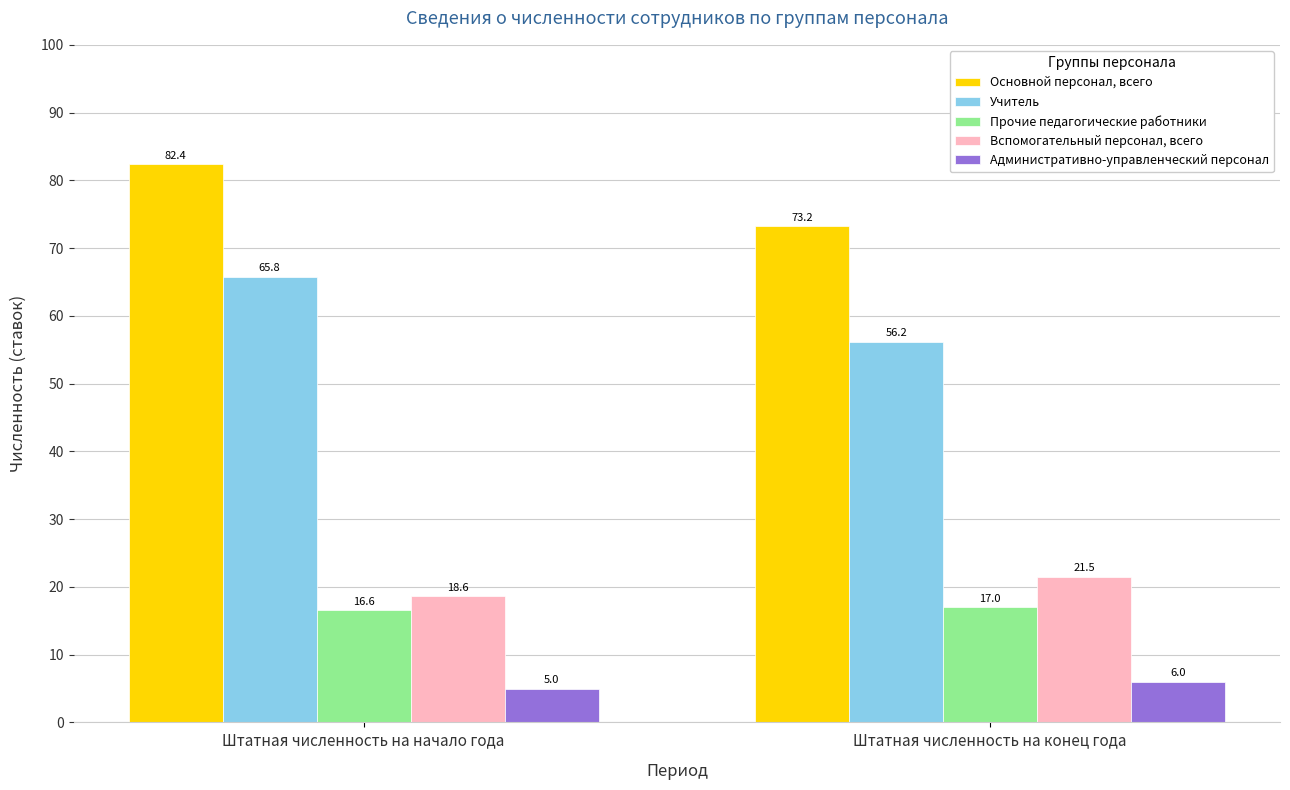

Rank the categories by Прочие педагогические работники value from highest to lowest.

Штатная численность на конец года, Штатная численность на начало года